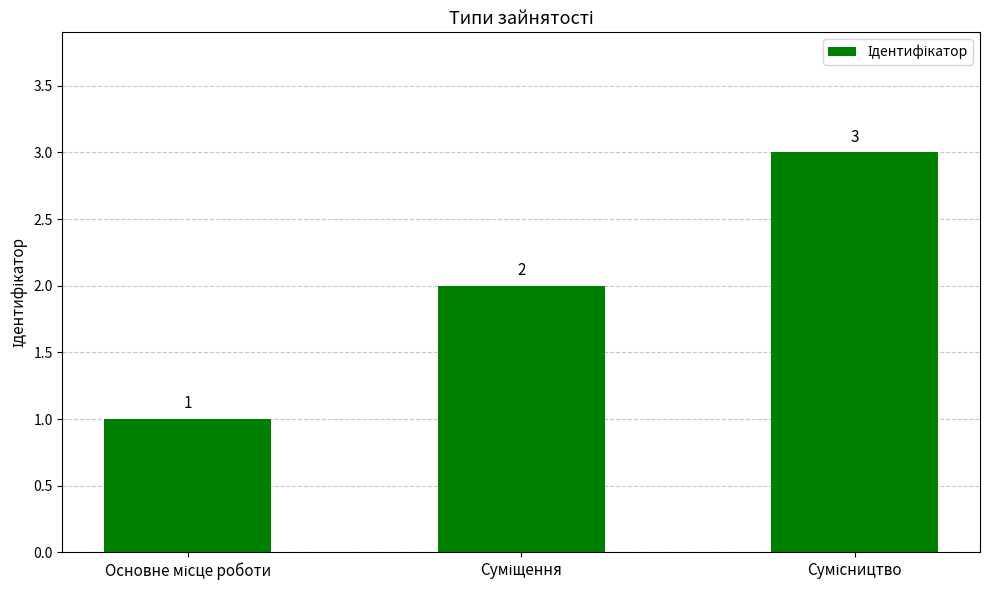

How many bars are there in total?

3